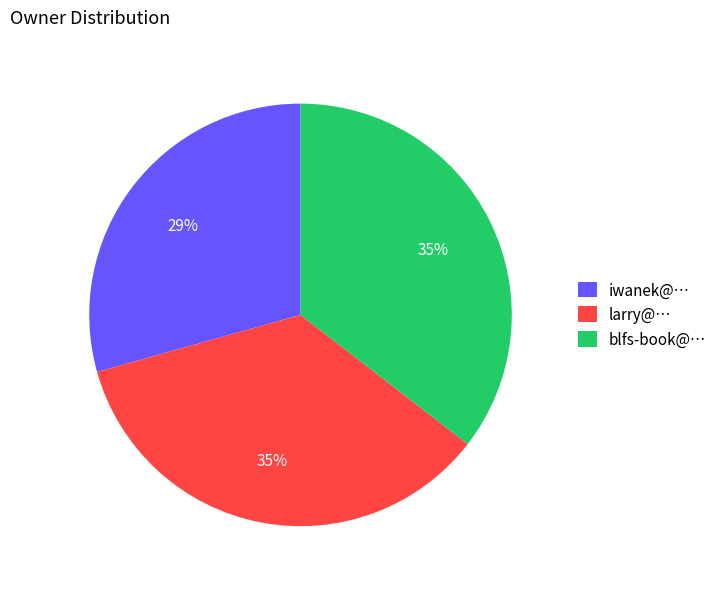

What percentage is the larry@… slice, to the nearest percent?

35%